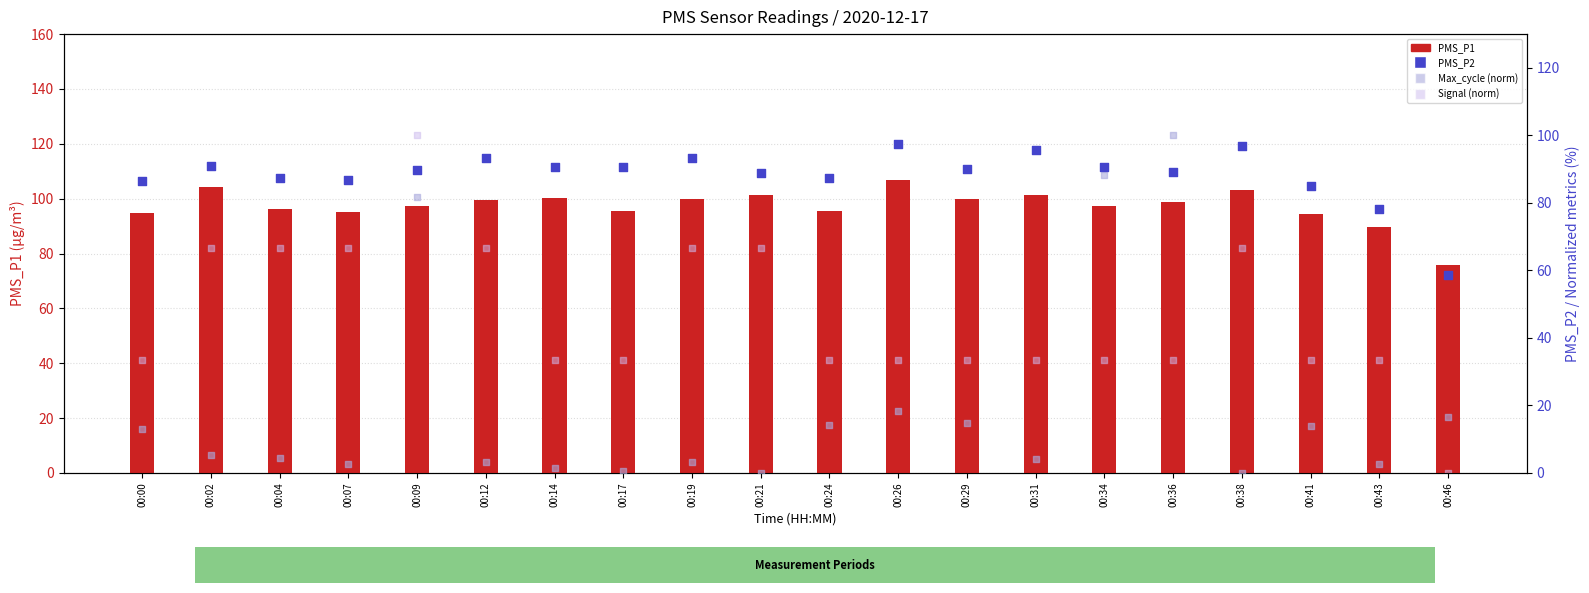

Which series has the largest total across all categories?

PMS_P1